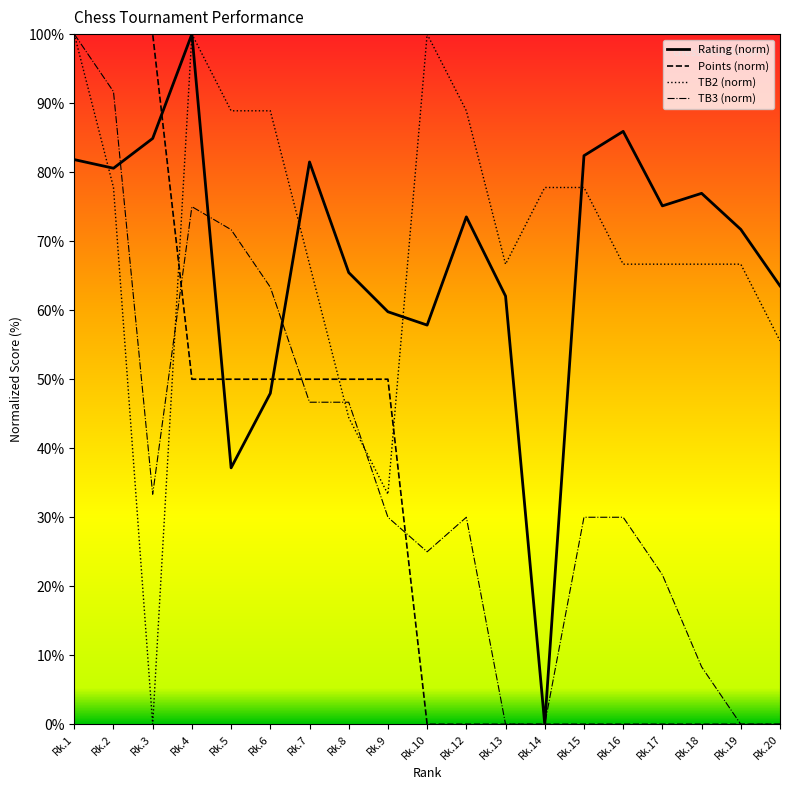

Which series changed the most between Rk.14 and Rk.19?

Rating (norm)